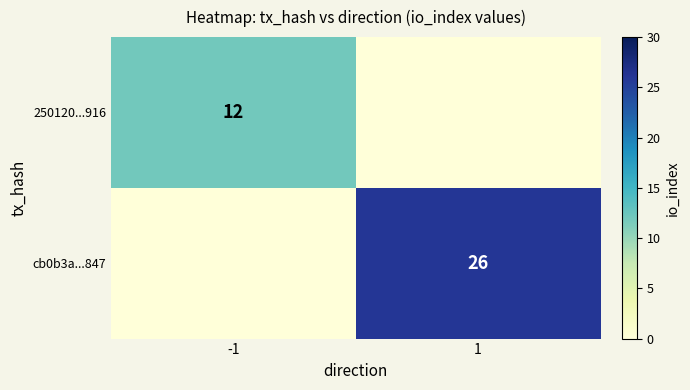

Is it true that 250120...916 equals 12 at -1?

True